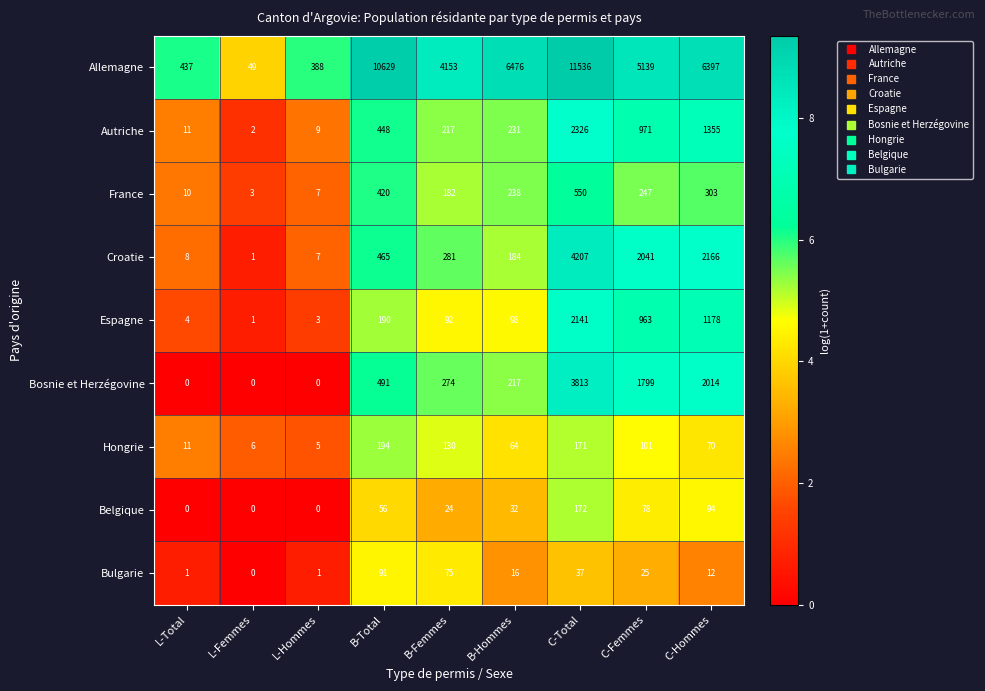

How many series are shown in this chart?

9